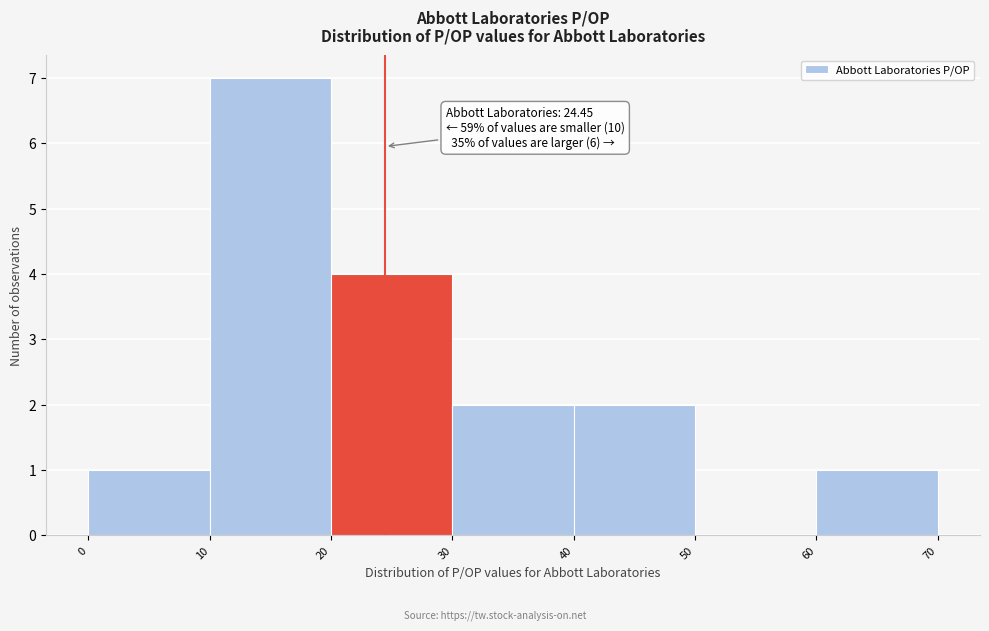

Over which range of the x-axis is the bar tallest?

10 to 20